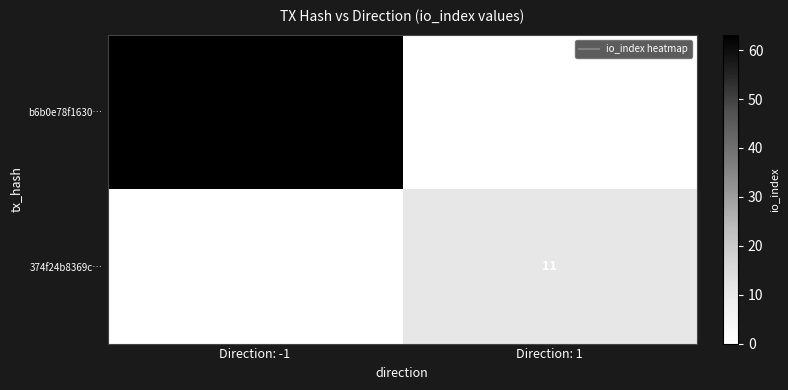

At how many categories does at least one series exceed 45?

1